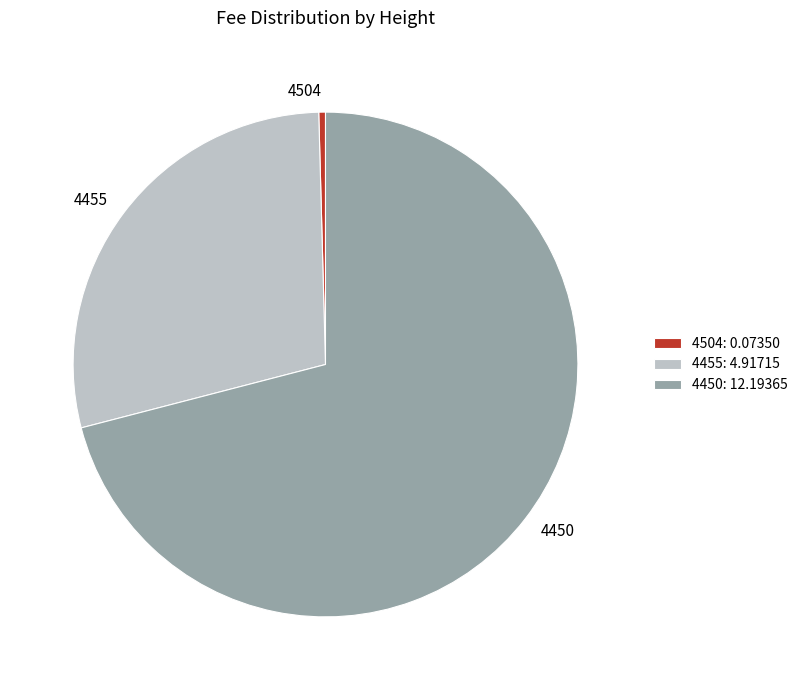

What is the ratio of the value at 4455 to the value at 4450?

0.4